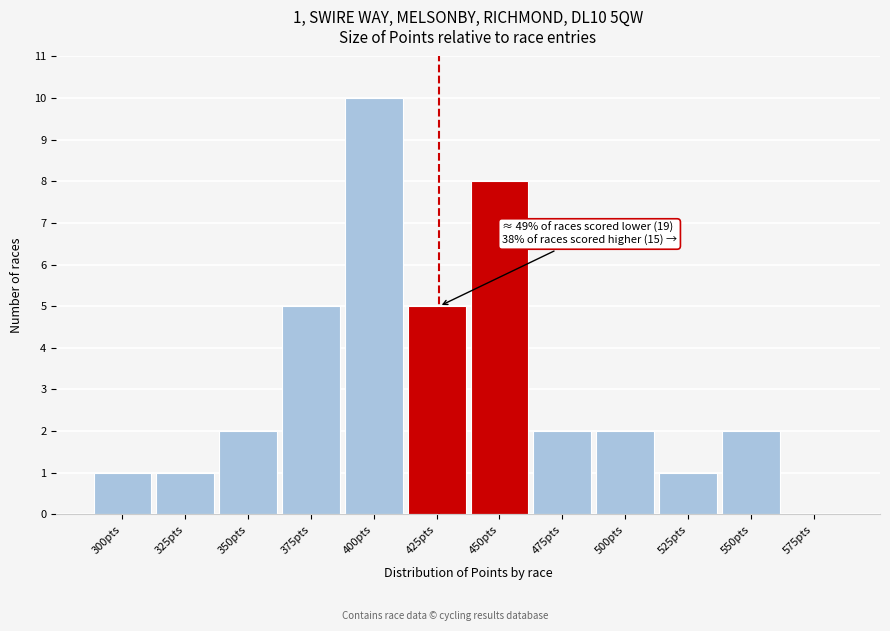

Reading left to right, what are all the values shown in this chart?

300pts=1	325pts=1	350pts=2	375pts=5	400pts=10	425pts=5	450pts=8	475pts=2	500pts=2	525pts=1	550pts=2	575pts=0